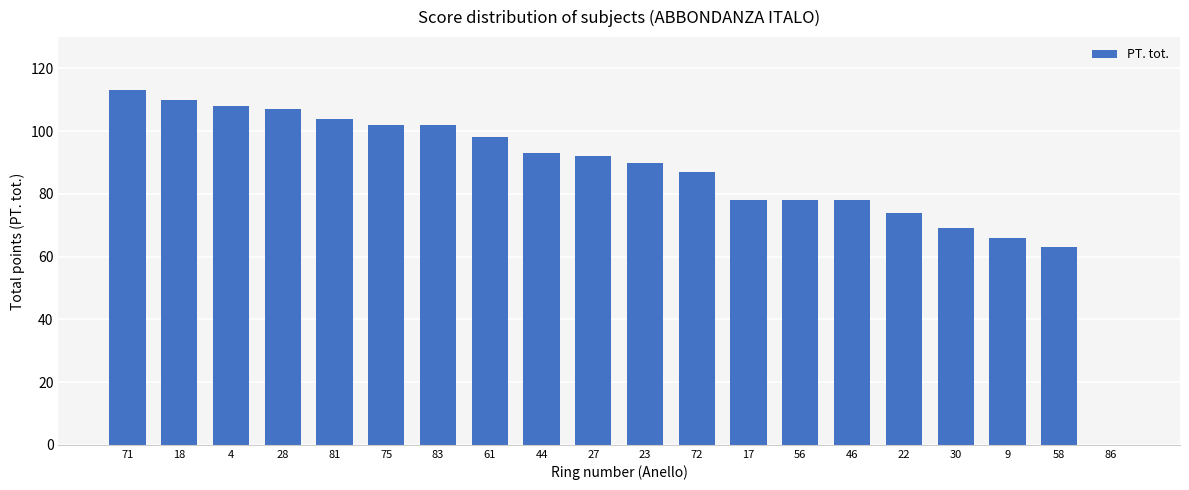

Reading left to right, list all the values displayed in this chart.

113	110	108	107	104	102	102	98	93	92	90	87	78	78	78	74	69	66	63	0